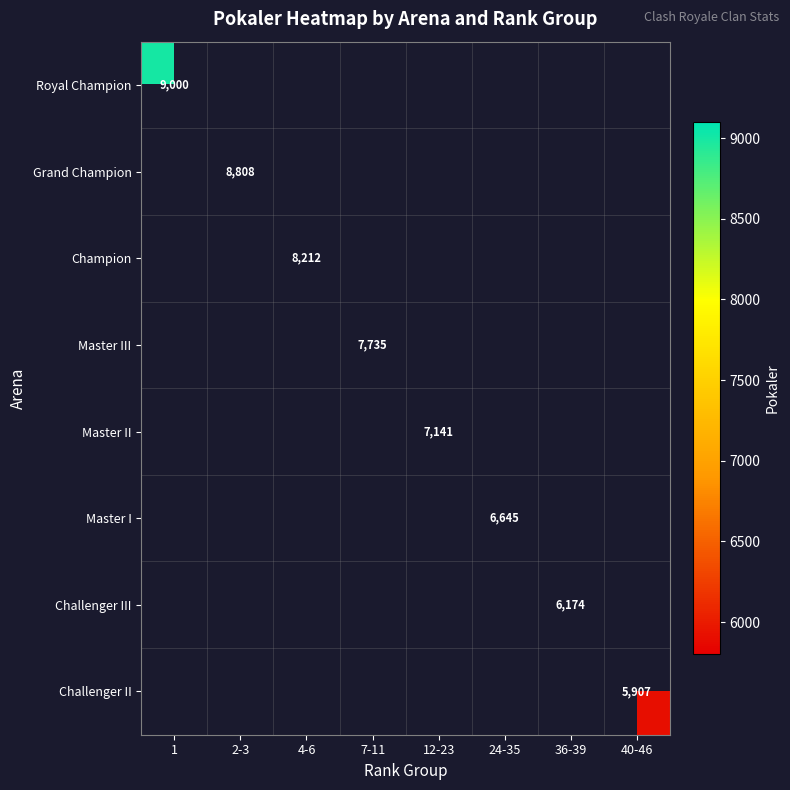

True or false: Master I has a value of 6645 at 24-35.

True